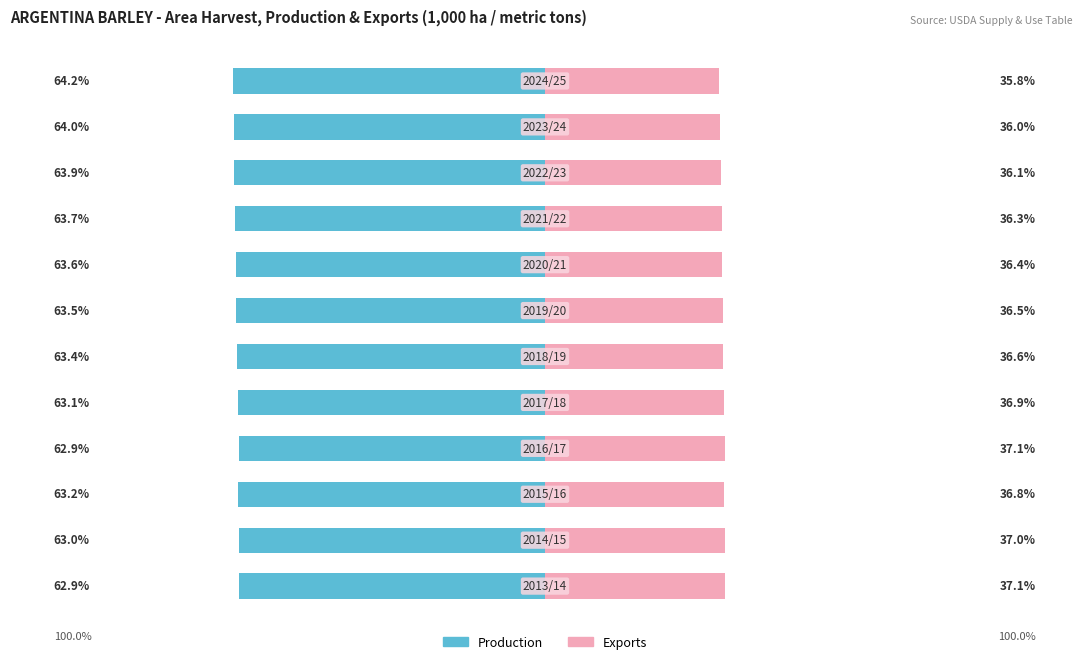

How many groups of bars are there?

12